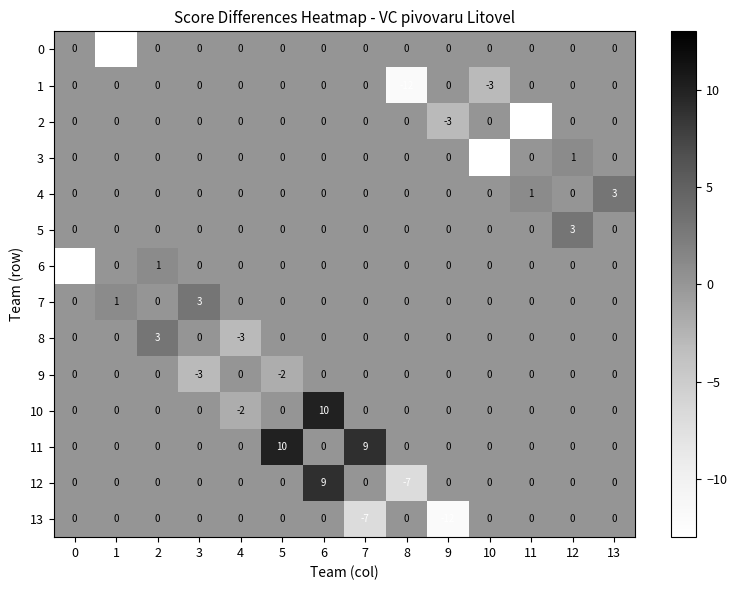

Which series has the widest spread of values?

12